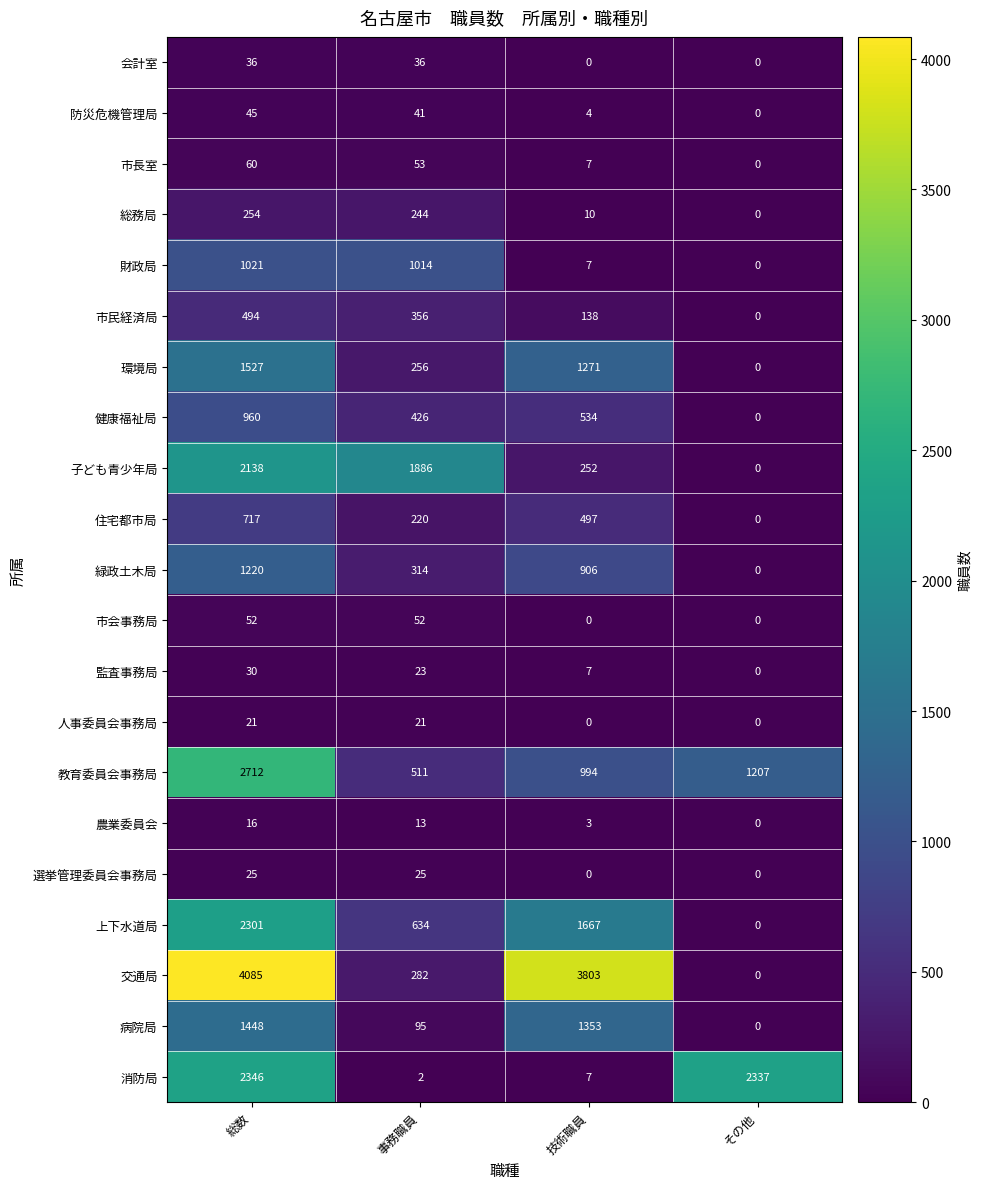

Which series has the widest spread of values?

交通局